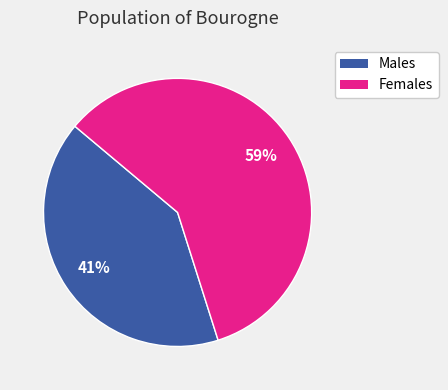

Is there any slice that represents more than half of the pie?

Yes